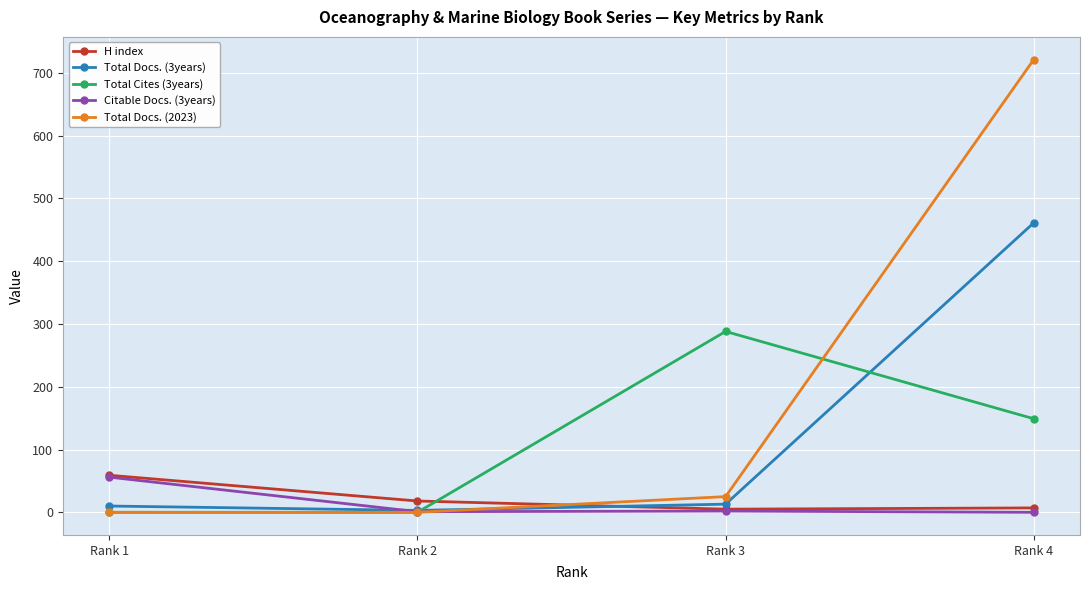

How many times do H index and Total Cites (3years) cross each other?

1